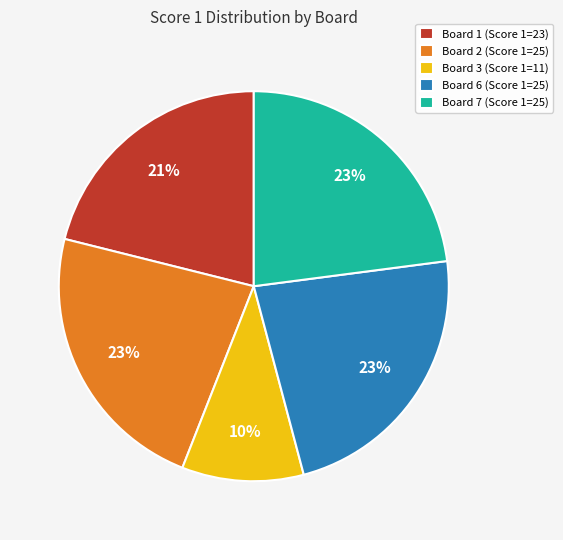

To the nearest percent, what is the difference between the largest and smallest slice percentages?

13%